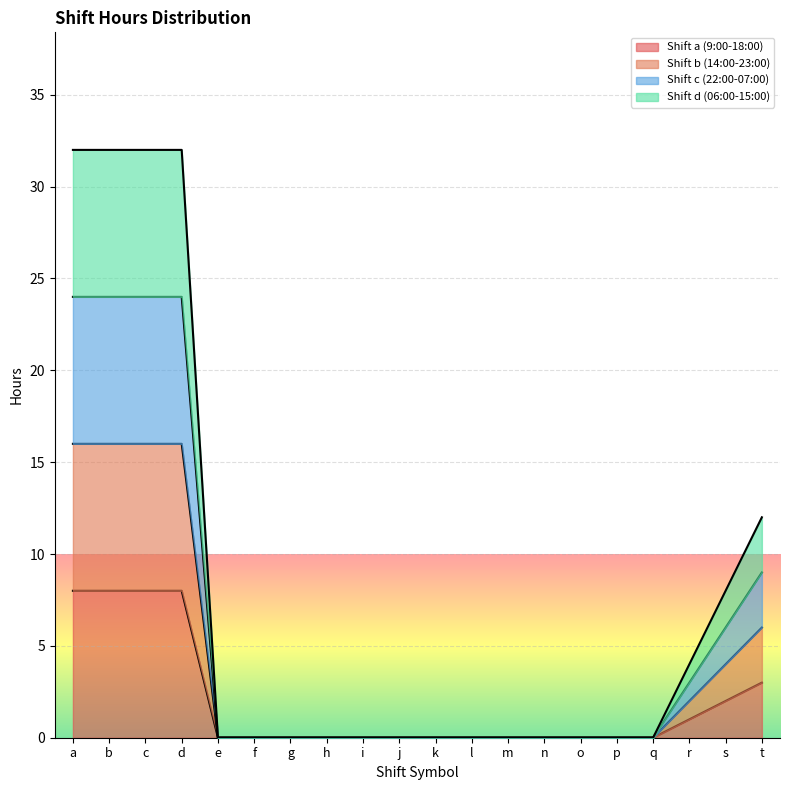

What is the maximum value for Shift c (22:00-07:00)?

24